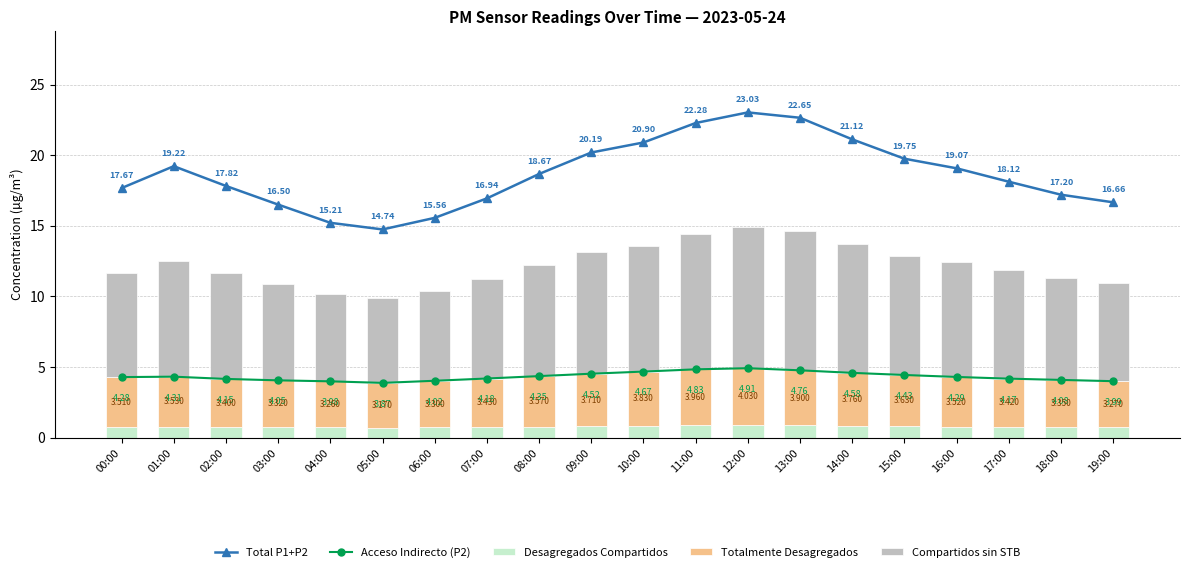

Is the value of Desagregados Compartidos at 06:00 greater than the value of Totalmente Desagregados at 06:00?

No